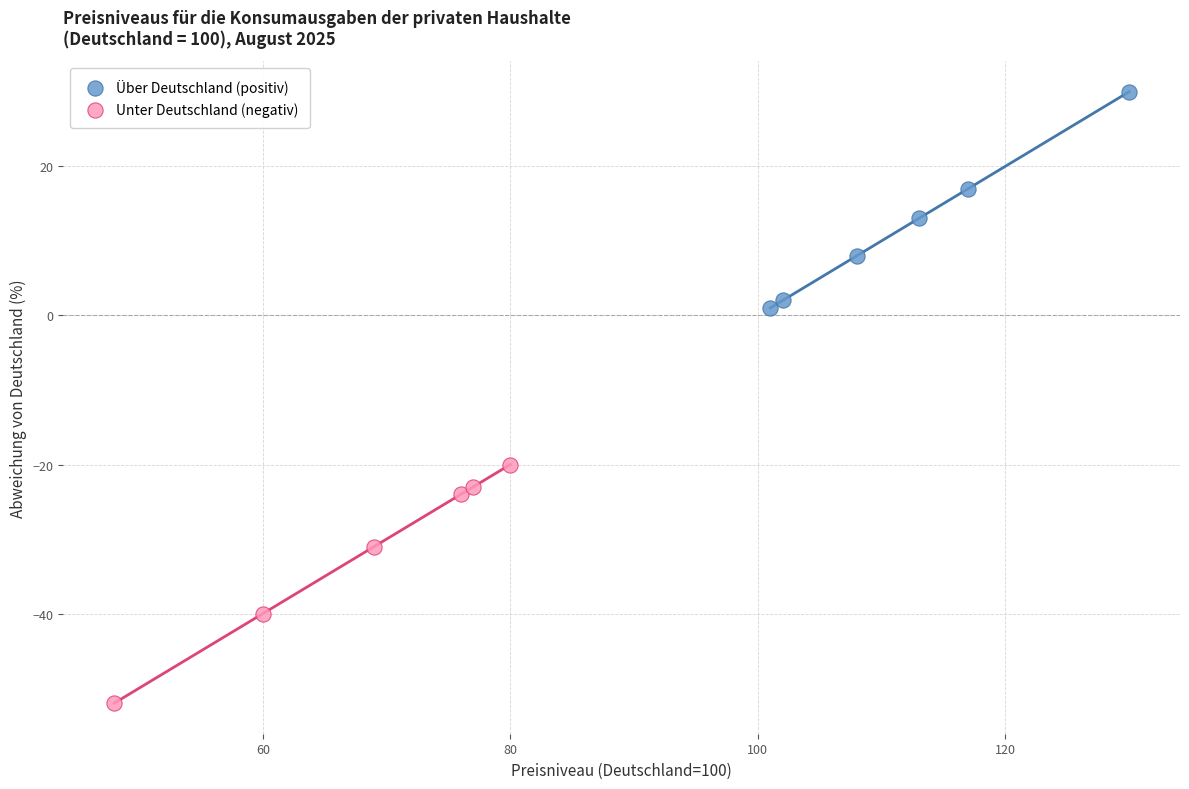

Which series contains the highest Y value?

Über Deutschland (positiv)